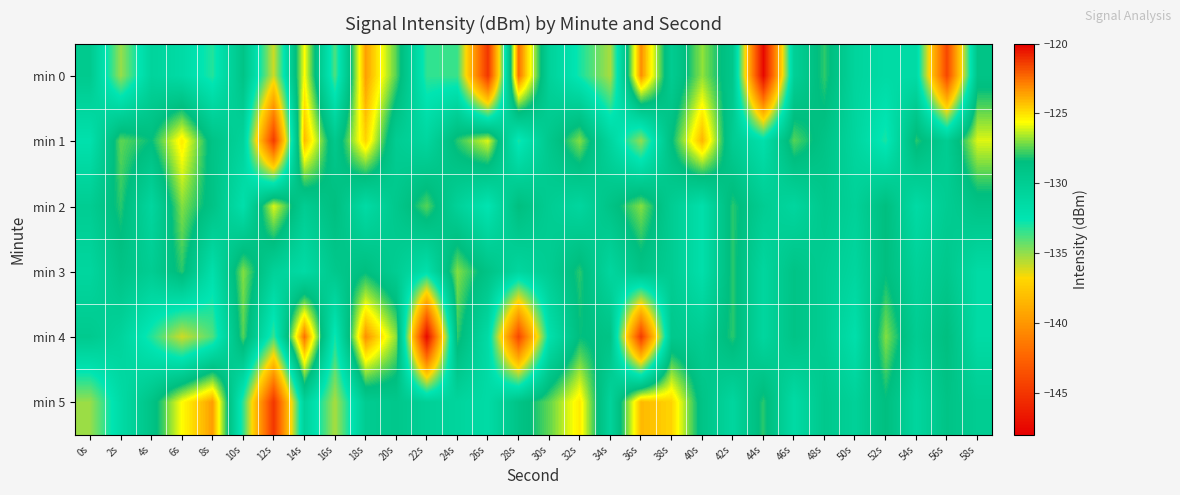

Count the number of data series in this chart.

6